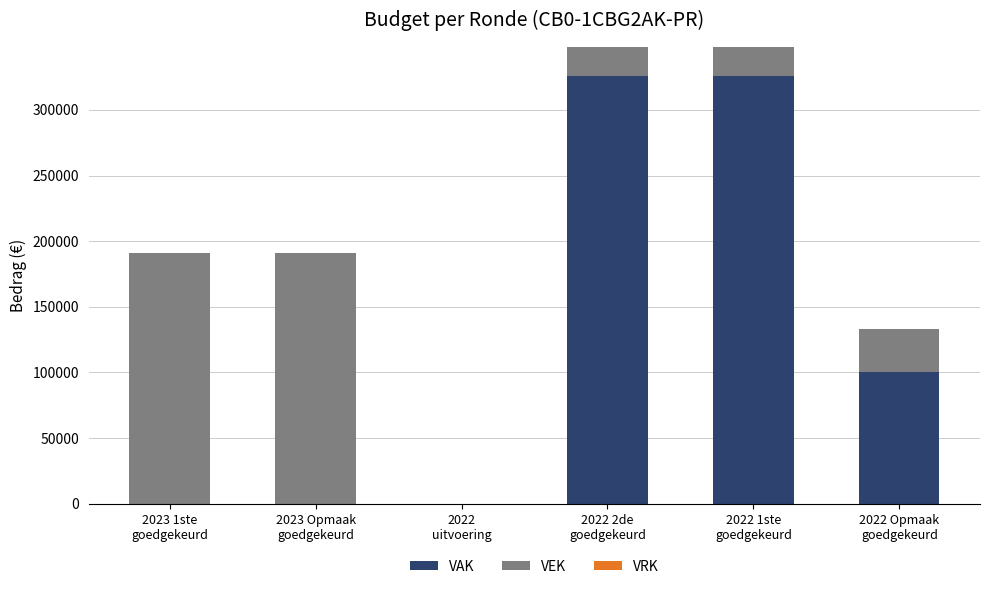

Are the bars grouped side by side (vs. stacked)?

No